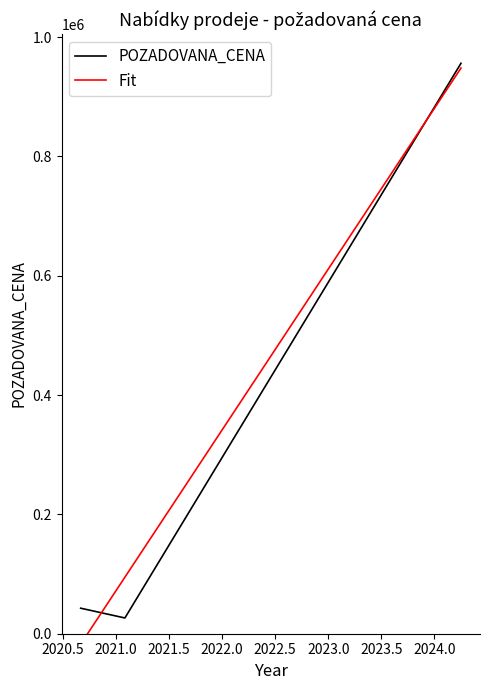

What is the label of the 2nd point from the left?

2021-02-24